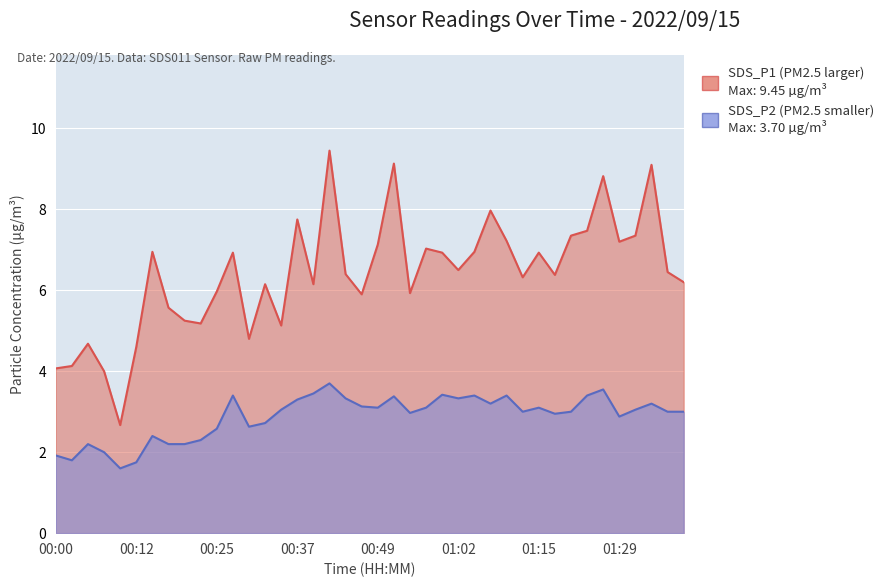

In SDS_P2, how many points are higher than both neighbors (excluding endpoints)?

11